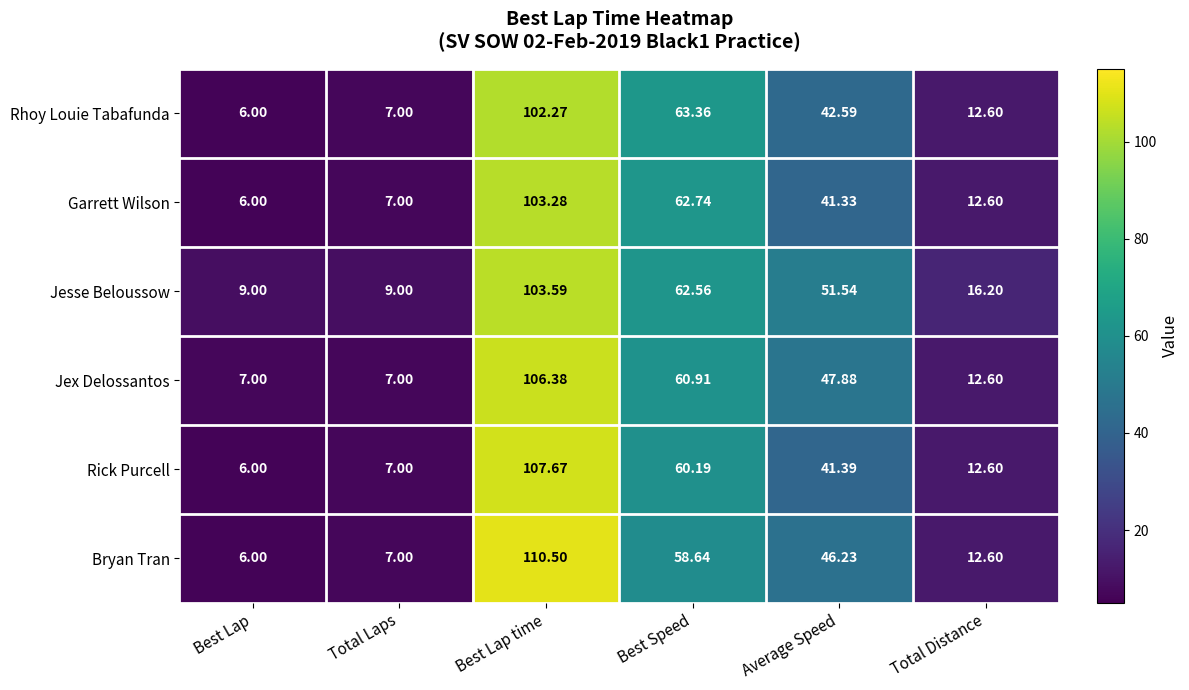

Which category has the lowest value in the Bryan Tran series?

Best Lap